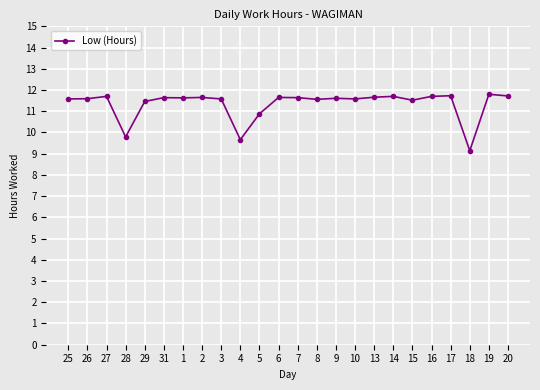

What is the label of the 2nd point from the right?

19